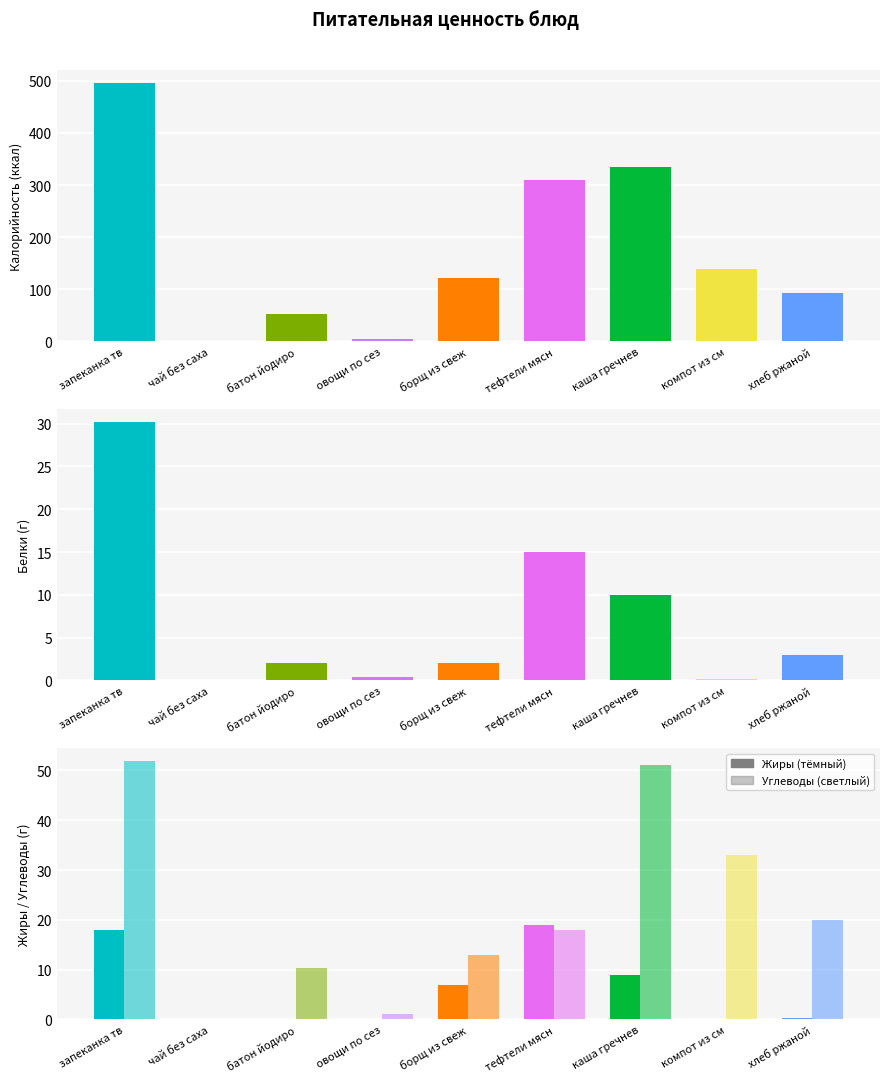

What is the label of the 4th bar from the left?

овощи по сезону